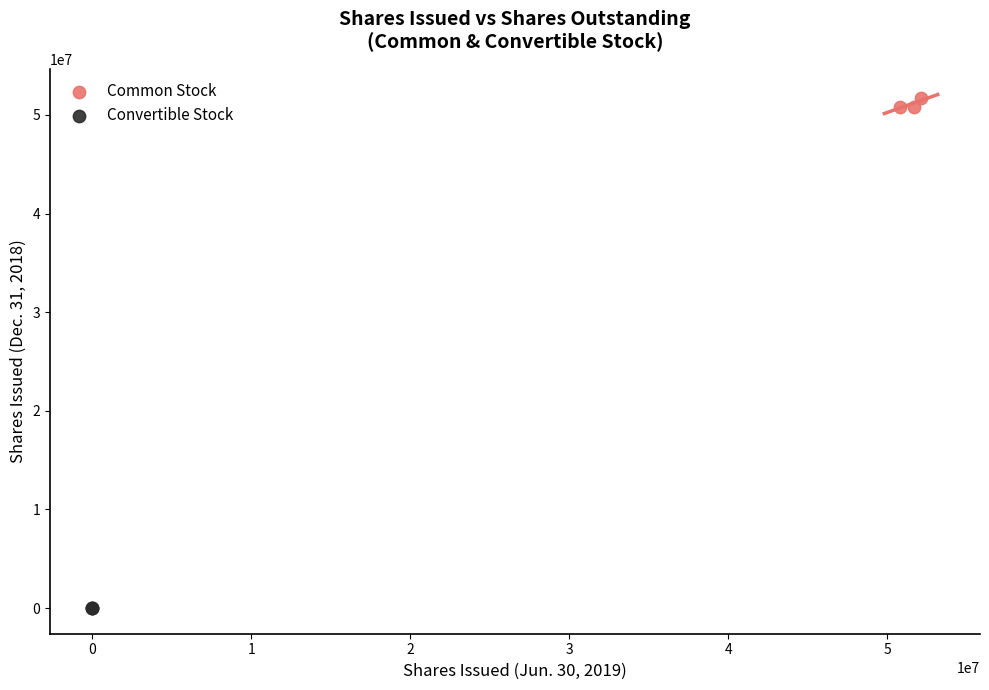

Which series contains the lowest Y value?

Convertible Stock